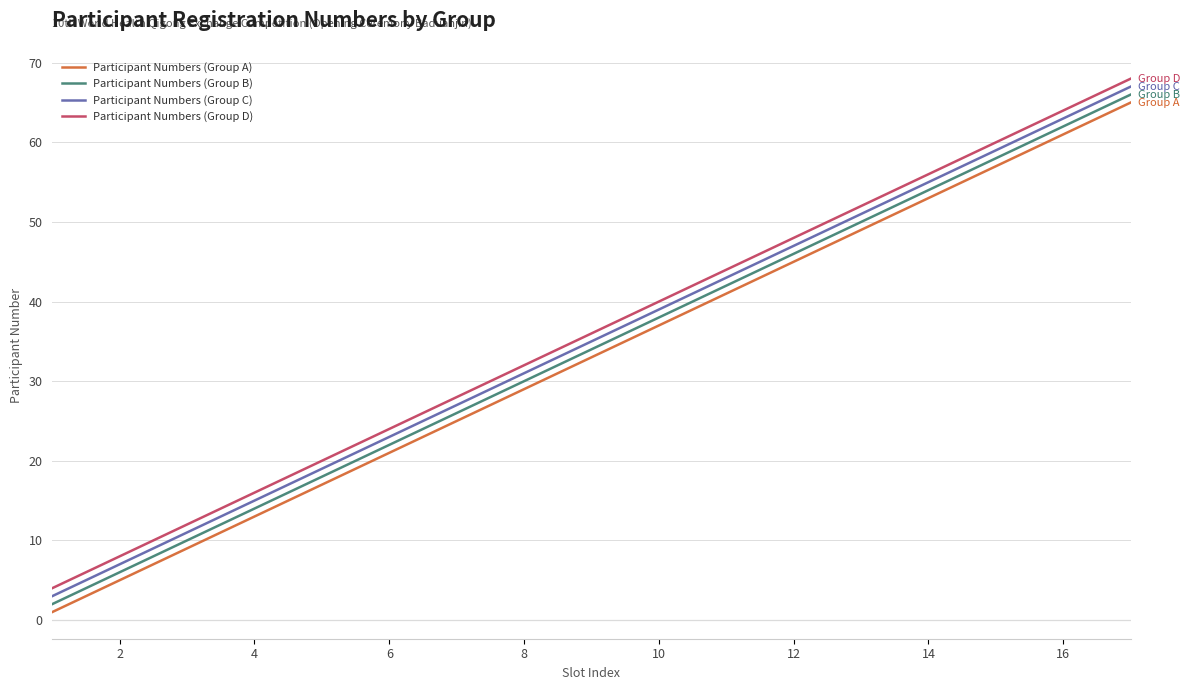

What is the highest value of the Participant Numbers (Group A) series?

65